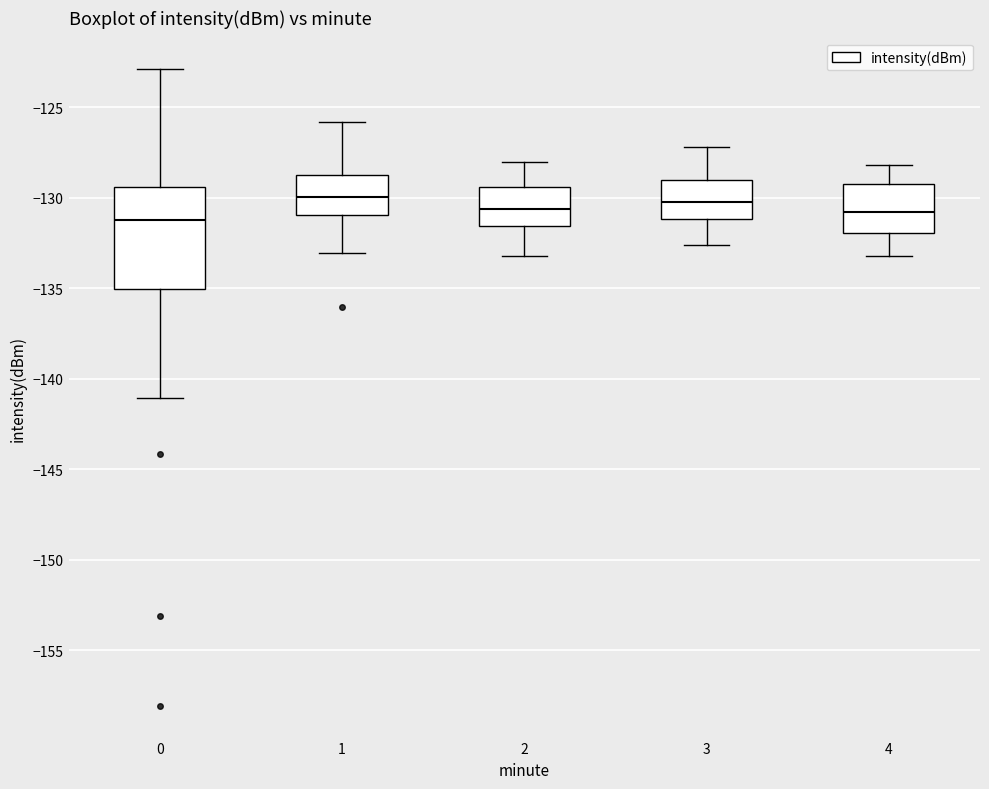

Where is the lower edge of the box at x = 0 on the y-axis? The values are not printed on the chart, so give them approximately, as read against the axis.

-135.0